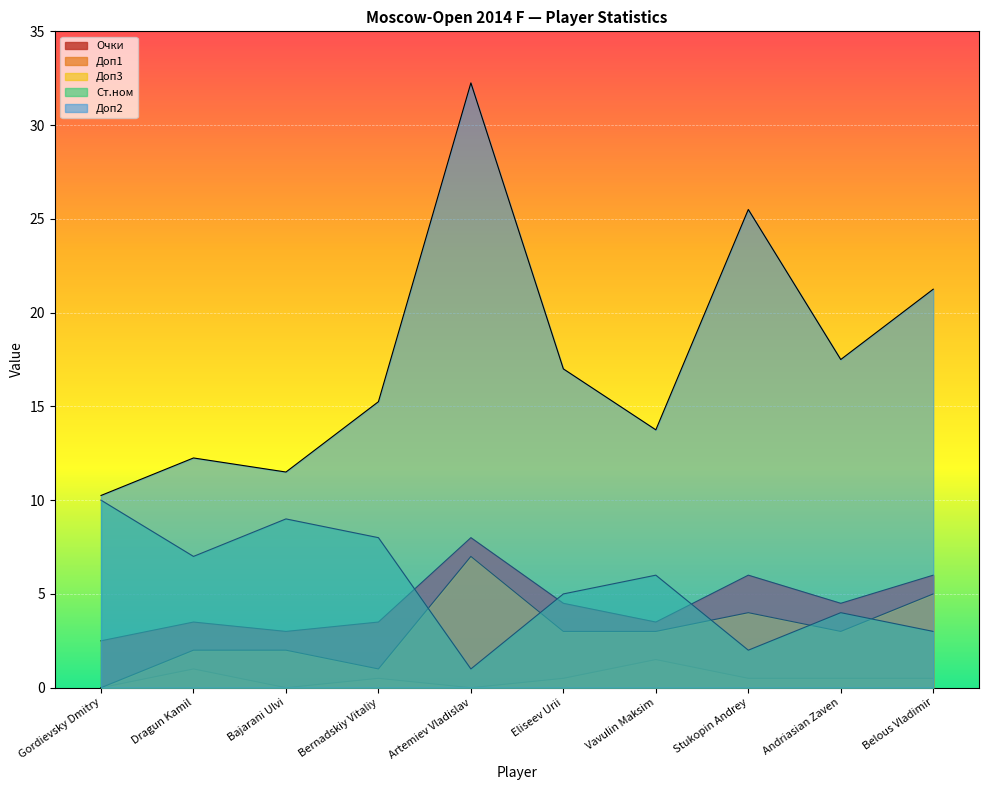

Is it true that Доп3 equals 3.0 at Andriasian Zaven?

True